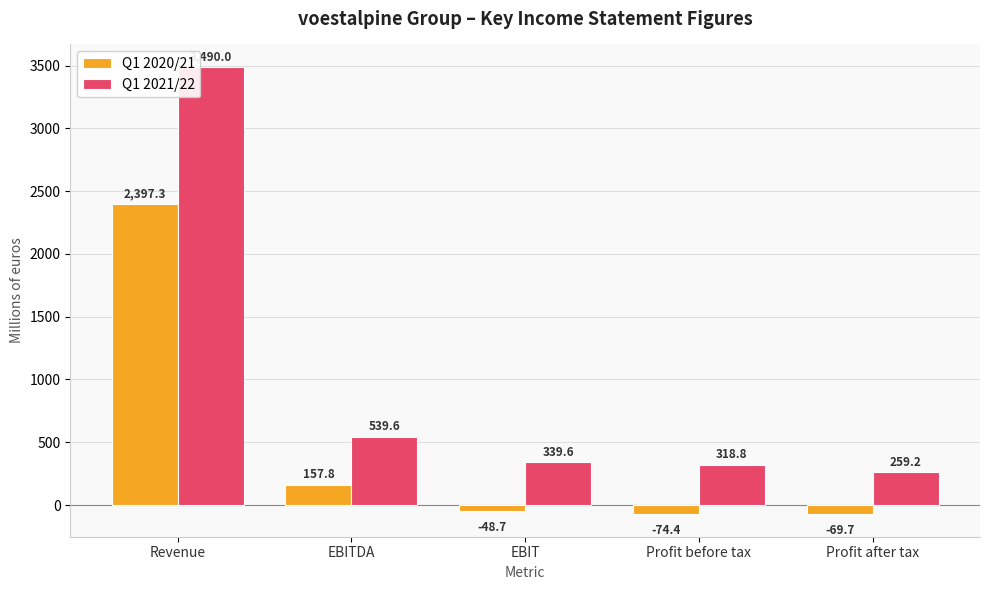

The value of Q1 2020/21 at Revenue is 4085.8. True or false?

False